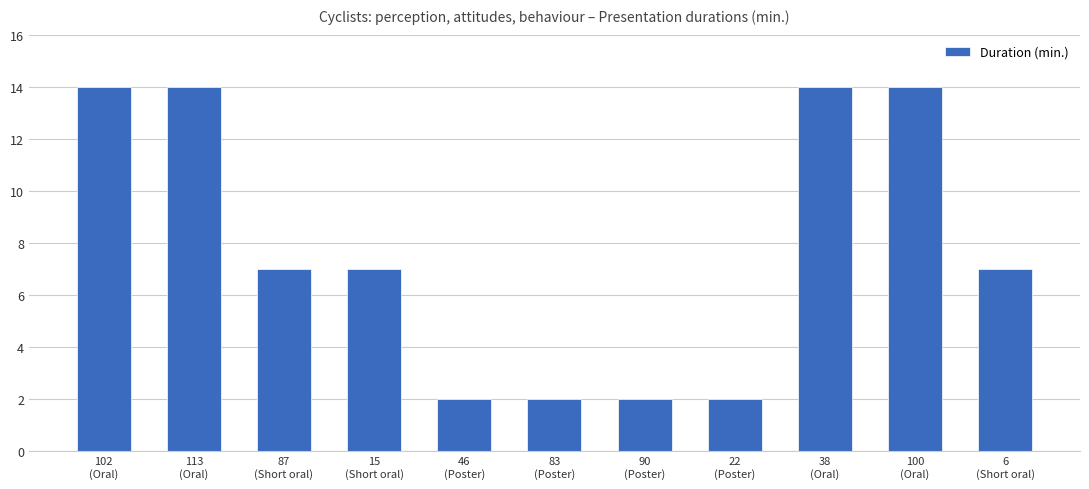

What is the approximate value at 100
(Oral), to the nearest 5?

15